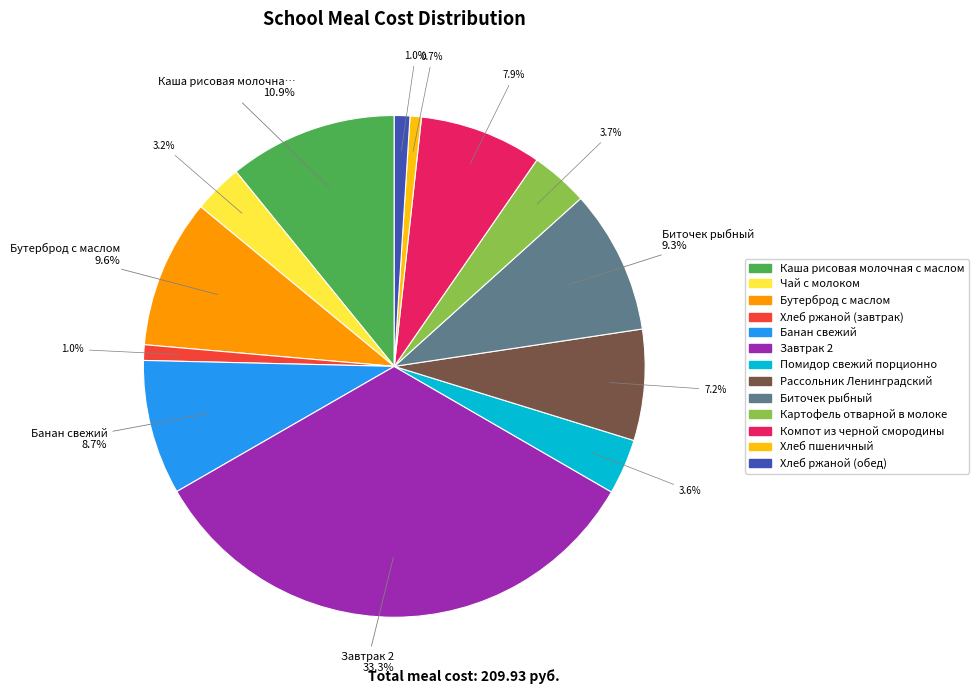

To the nearest percent, what is the combined percentage of Хлеб пшеничный and Биточек рыбный?

10%